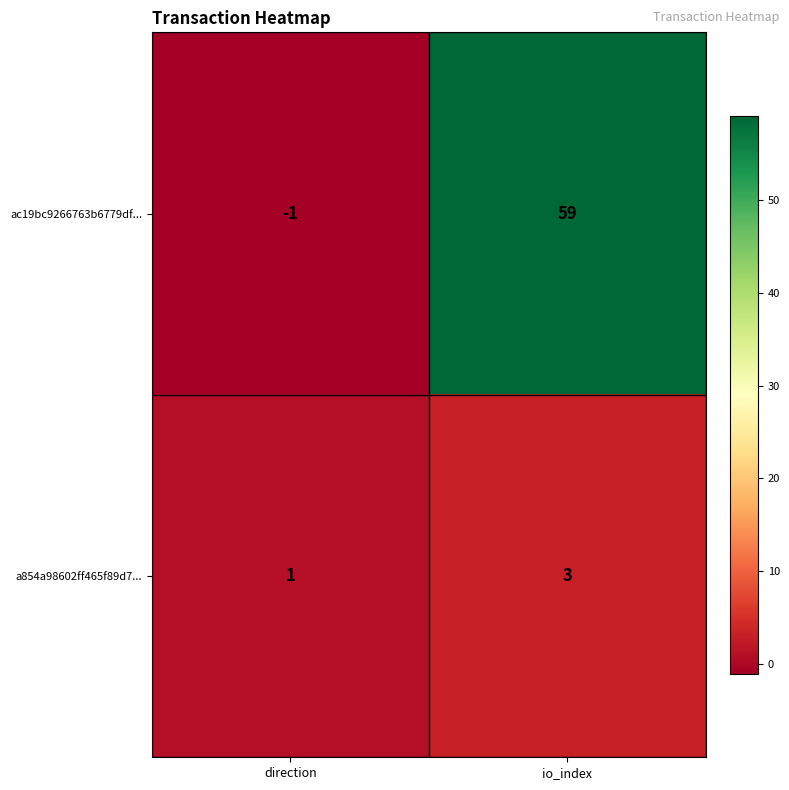

Is it true that a854a98602ff465f89d7... equals 2 at direction?

False